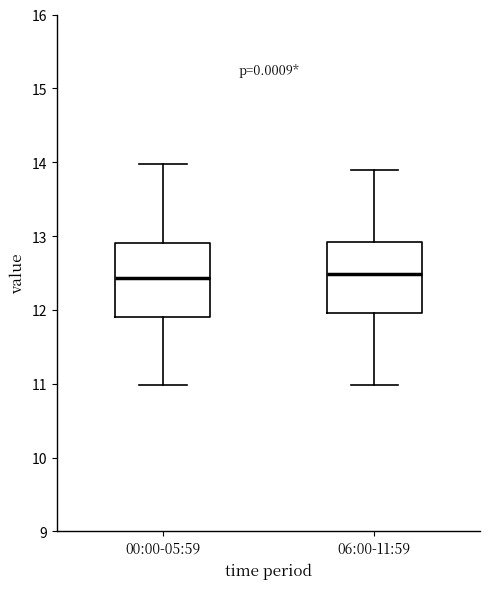

Where is the lower edge of the box for 06:00-11:59 on the y-axis? The values are not printed on the chart, so give them approximately, as read against the axis.

12.0